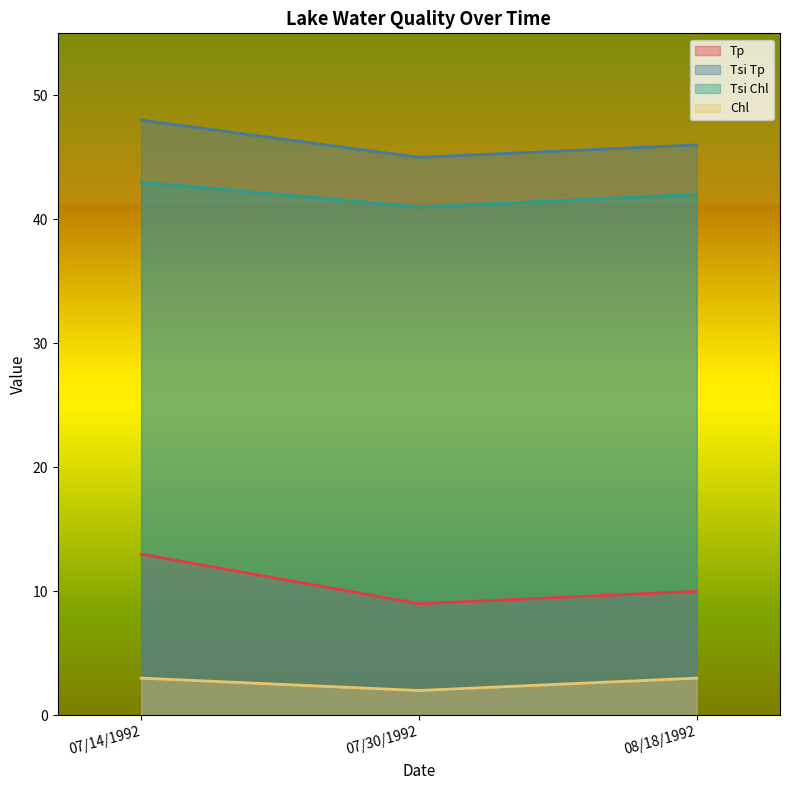

Reading left to right, transcribe all the data shown in this chart.

Tp: 07/14/1992=13	07/30/1992=9	08/18/1992=10
Tsi Tp: 07/14/1992=48	07/30/1992=45	08/18/1992=46
Tsi Chl: 07/14/1992=43	07/30/1992=41	08/18/1992=42
Chl: 07/14/1992=3	07/30/1992=2	08/18/1992=3